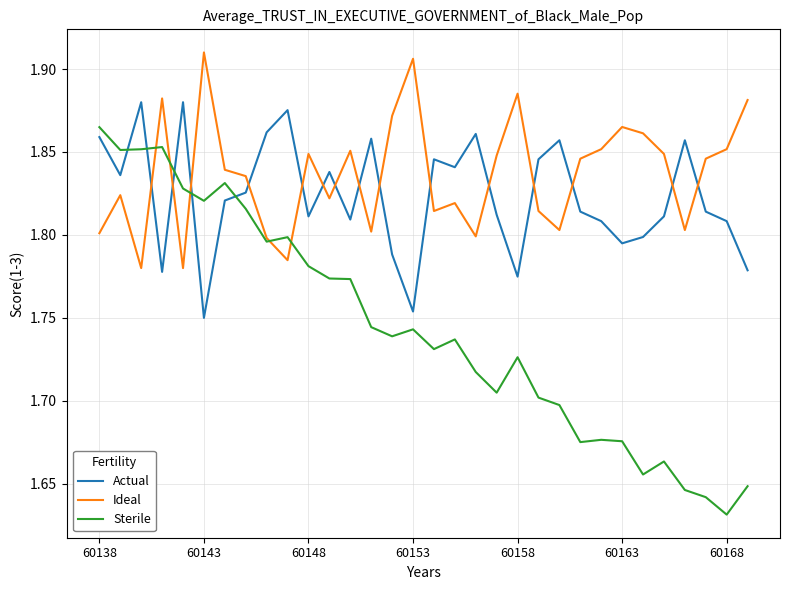

Which series has the largest total across all categories?

Ideal